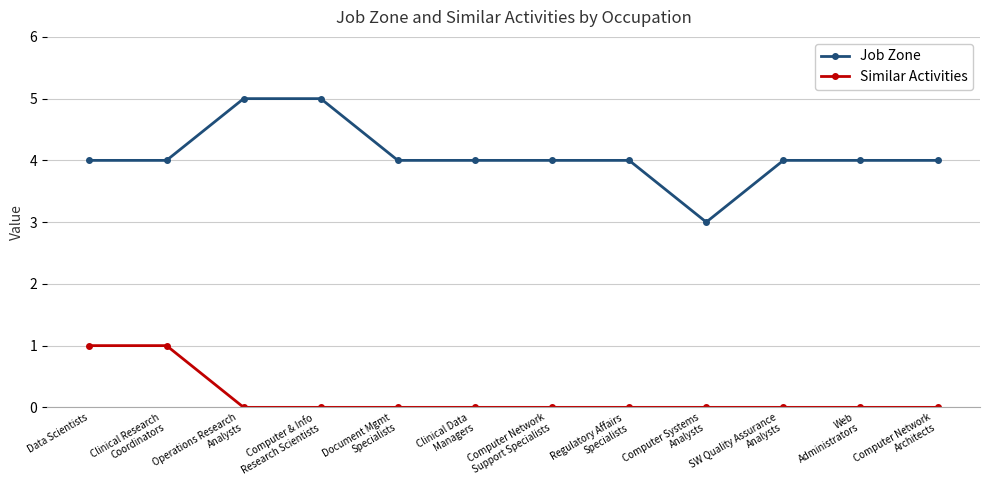

What is the spread (max minus min) of values at SW Quality Assurance
Analysts?

4